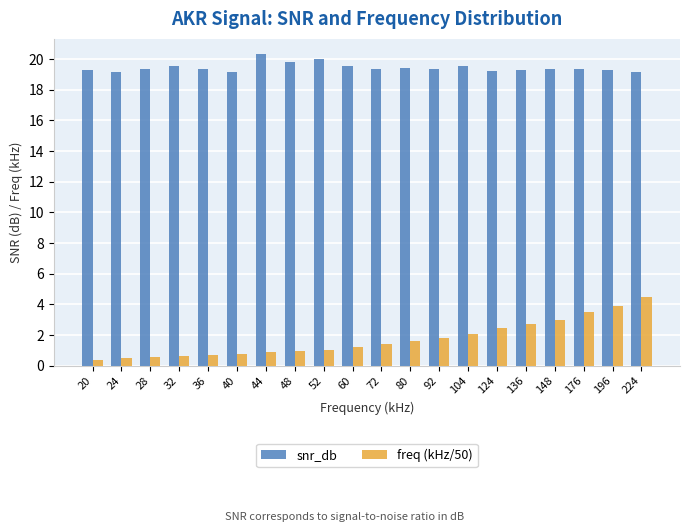

Is the value of freq (kHz/50) at 124 greater than the value of snr_db at 28?

No